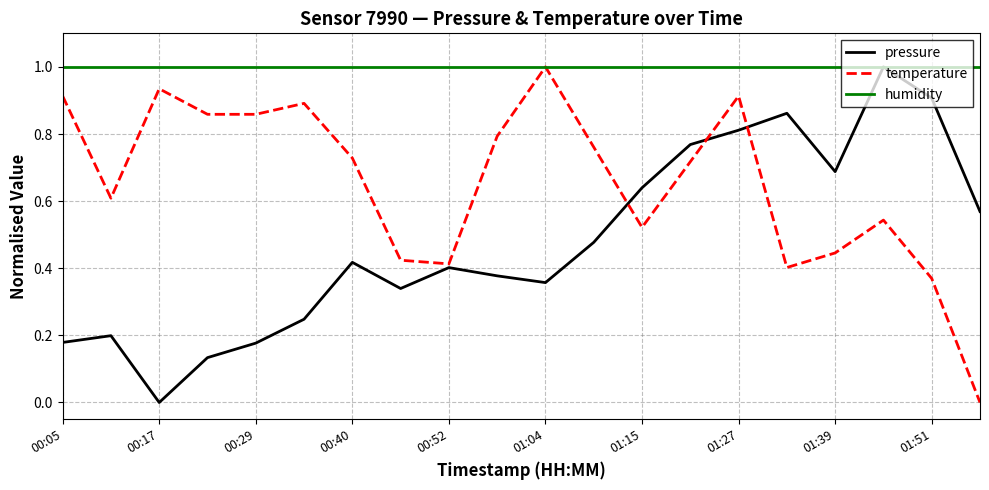

Rank the series by their average value, from lowest to highest.

pressure, temperature, humidity